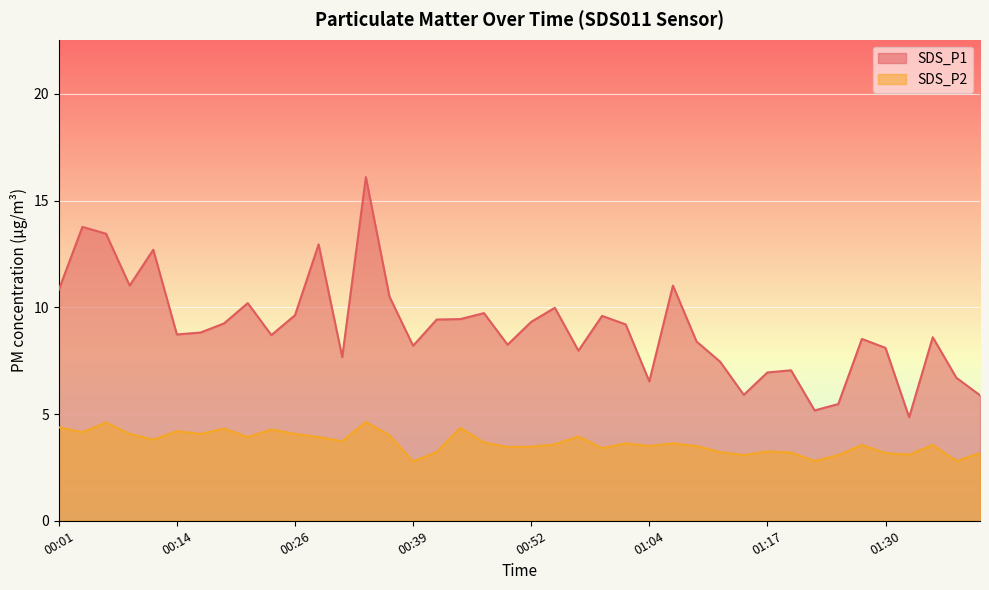

True or false: SDS_P1 and SDS_P2 intersect in this chart.

False